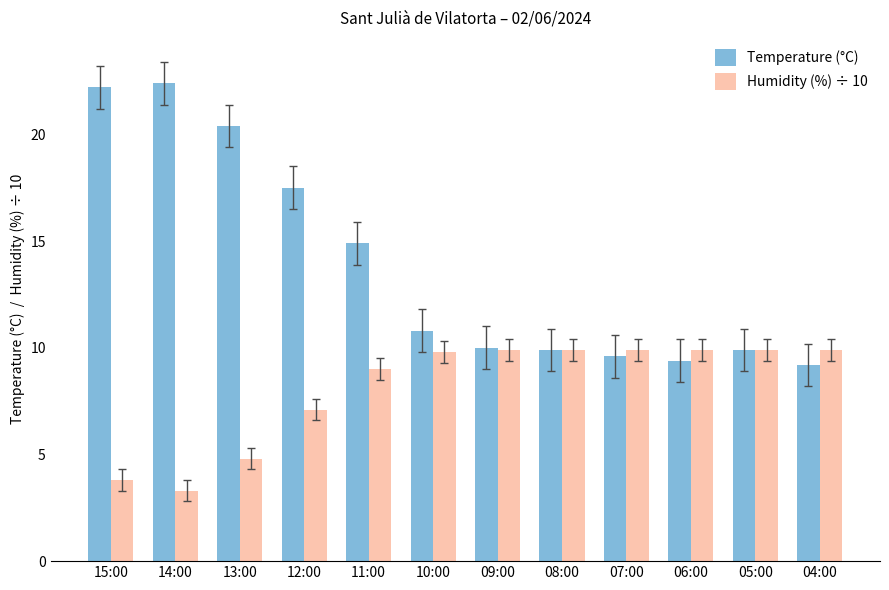

Rank the series by their maximum value, from highest to lowest.

Temperature (°C), Humidity (%) ÷ 10